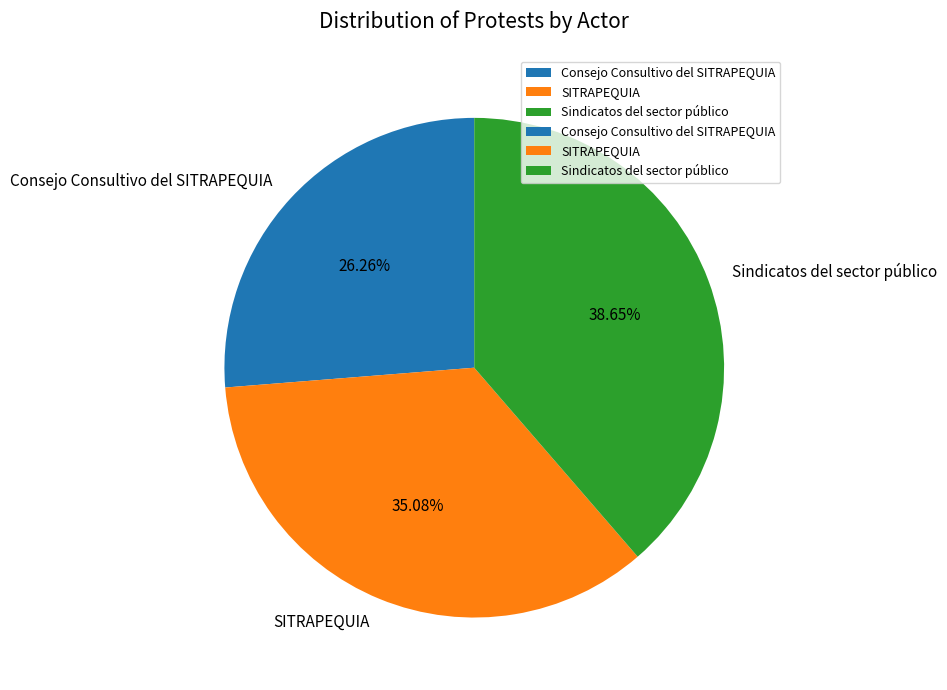

What percentage is the Sindicatos del sector público slice, to the nearest percent?

39%